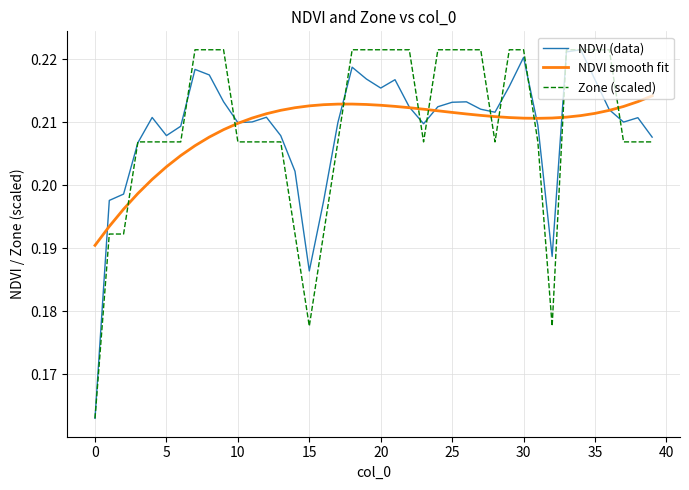

True or false: NDVI (data) and Zone (scaled) intersect in this chart.

True